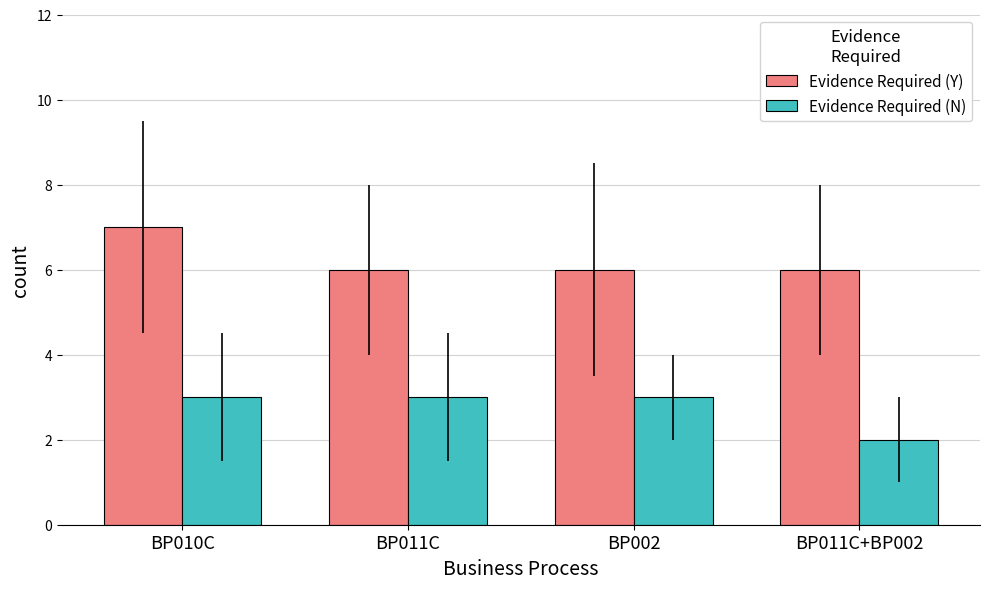

Reading left to right, list all the values displayed in this chart.

Evidence Required (Y): BP010C=7	BP011C=6	BP002=6	BP011C+BP002=6
Evidence Required (N): BP010C=3	BP011C=3	BP002=3	BP011C+BP002=2